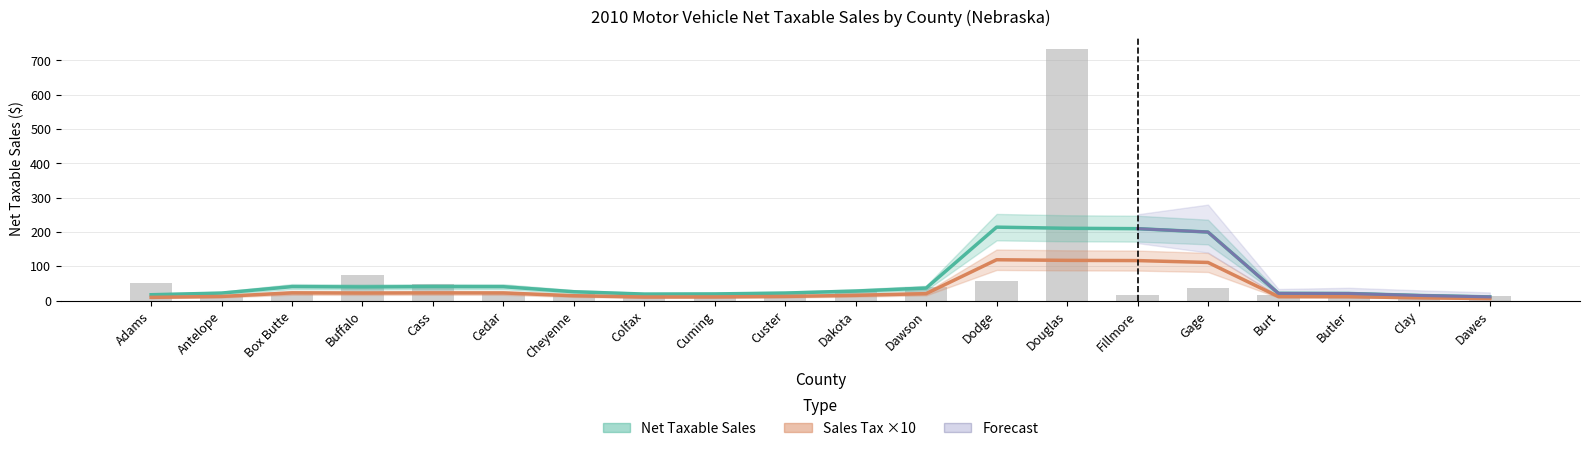

What is the label of the 10th bar from the right?

Dakota